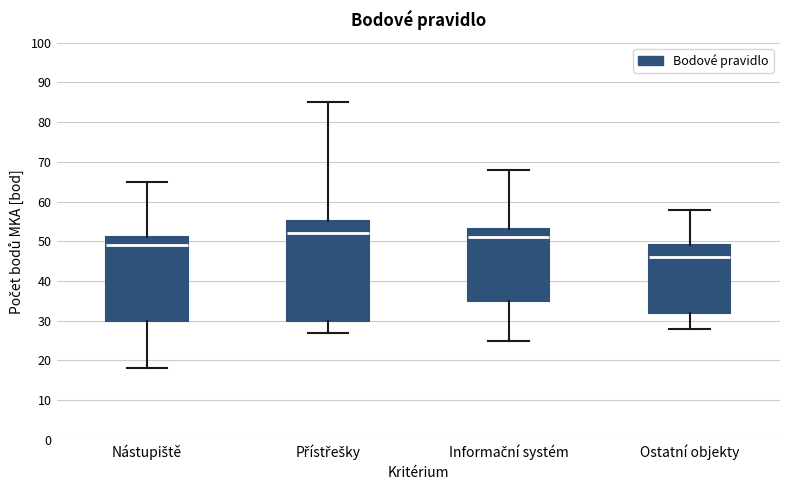

Which box's median line is the lowest?

Ostatní objekty